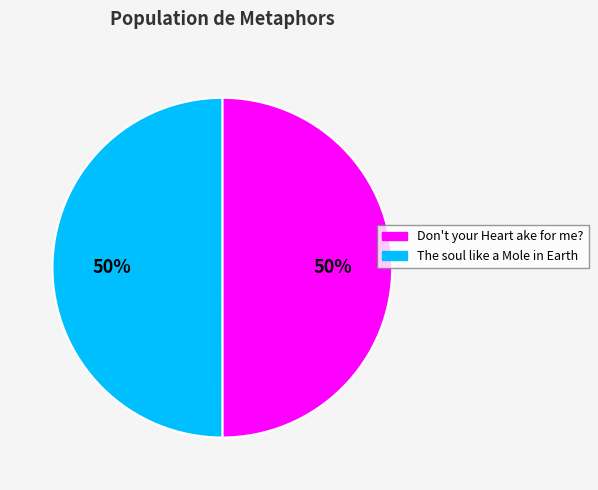

The The soul like a Mole in Earth slice represents 58% of the pie. True or false?

False